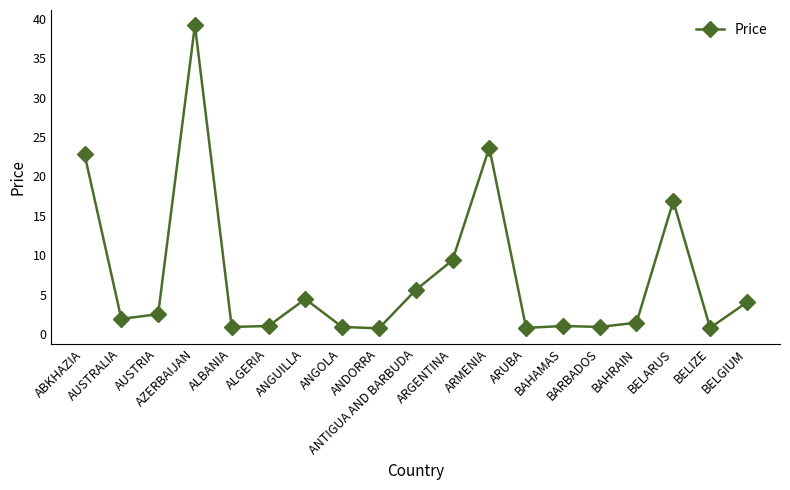

What is the difference between the values at ARUBA and AZERBAIJAN?

38.4